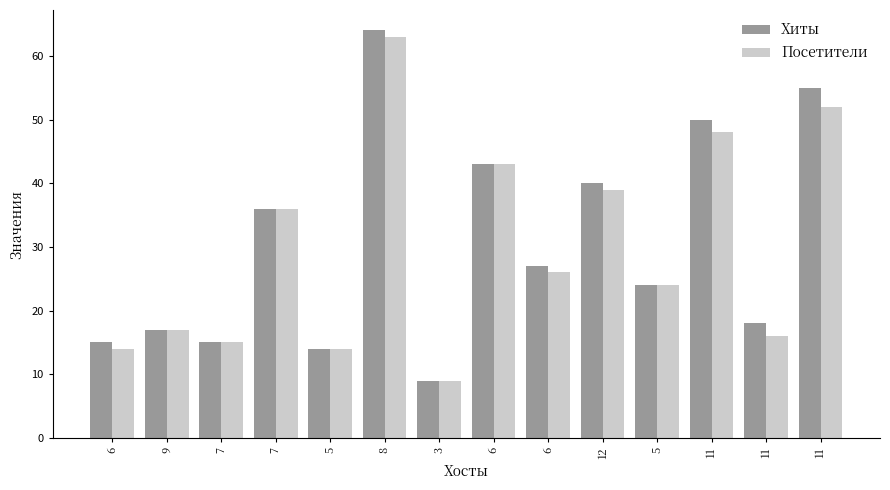

True or false: Посетители has a value of 22 at 11.

False